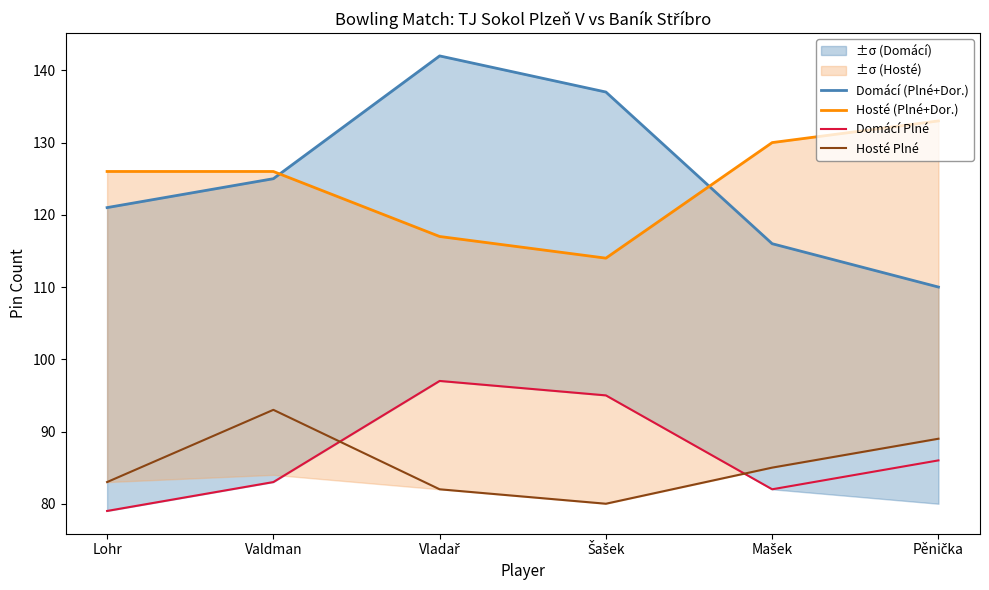

The value of Domácí (Plné+Dor.) at Mašek is 34. True or false?

False